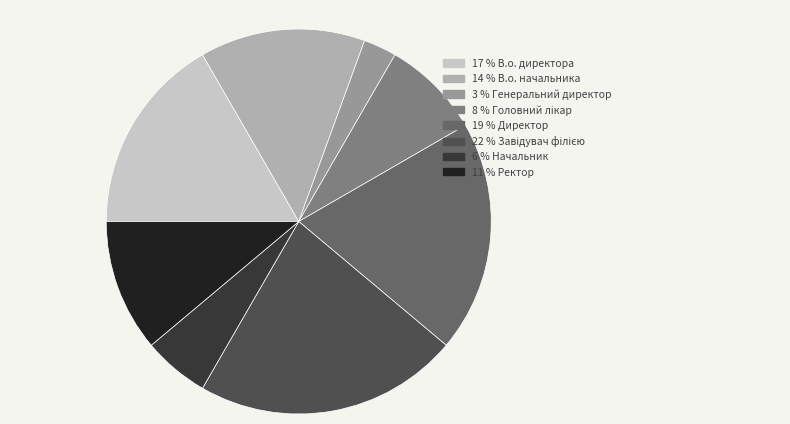

Is there a majority slice in this chart?

No